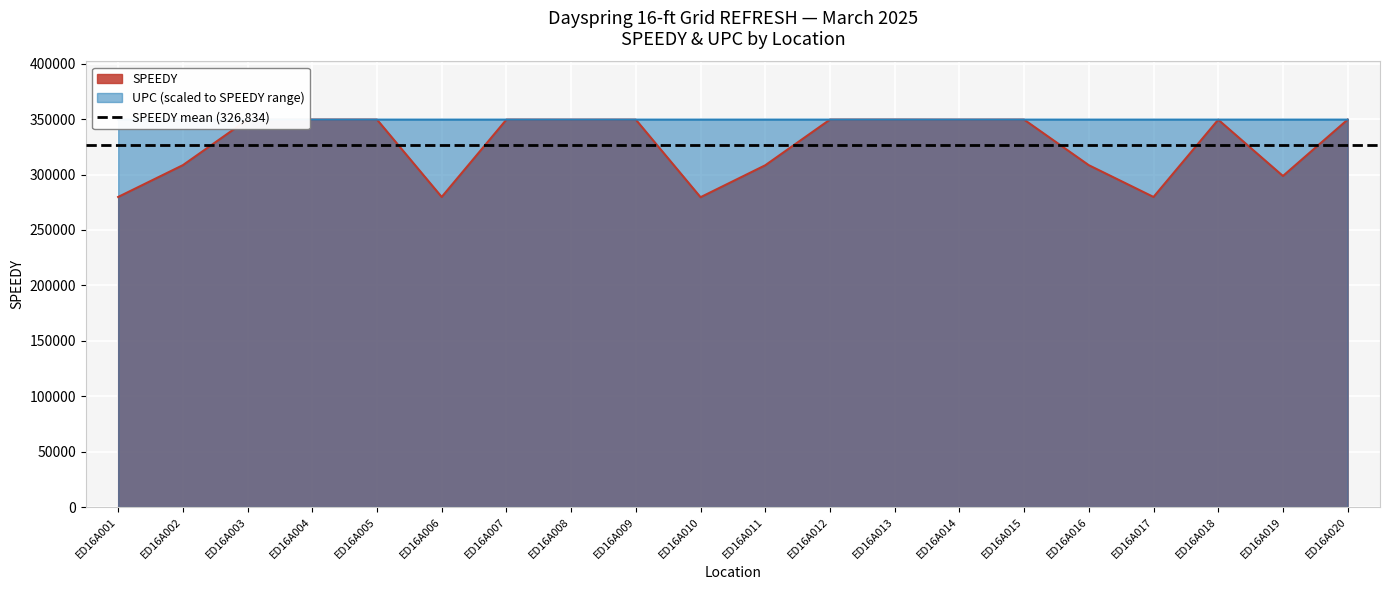

What is the value of the UPC point at the 2nd from the left?

349546.0